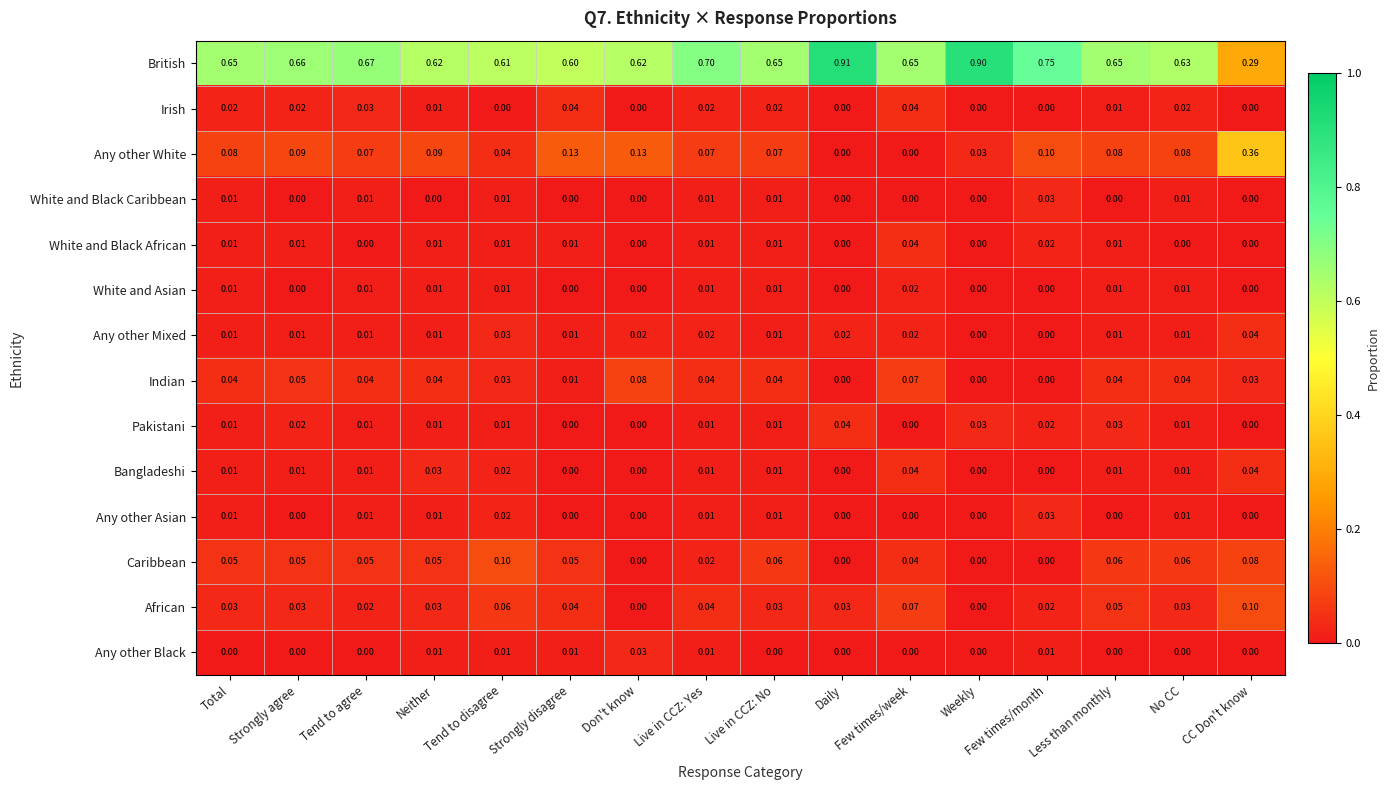

At how many categories does at least one series exceed 0?

16